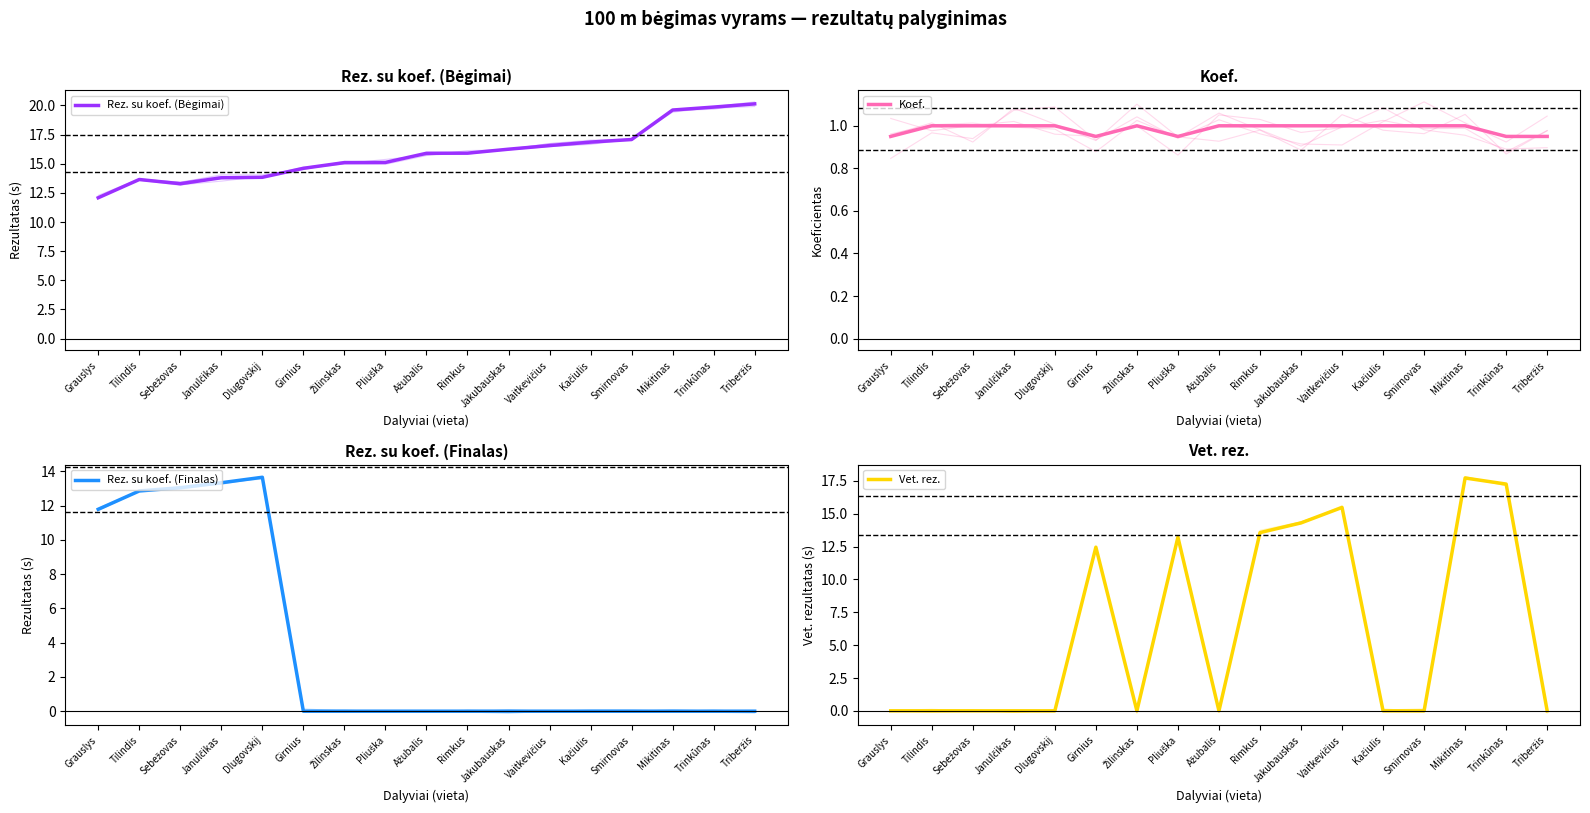

Rank the series by their average value, from highest to lowest.

Rez. su koef. (Bėgimai), Vet. rez., Rez. su koef. (Finalas), Koef.